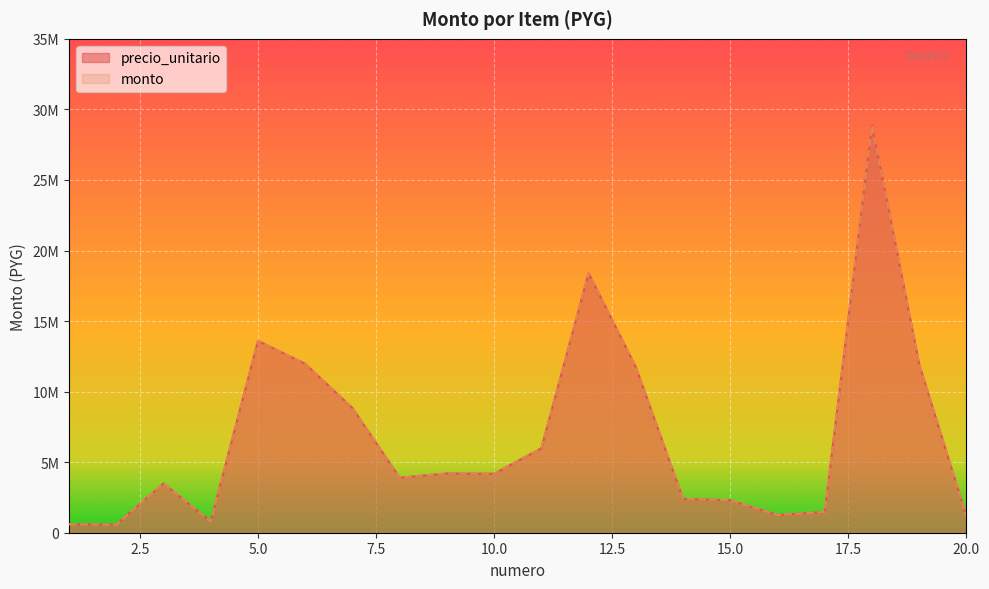

True or false: precio_unitario has a value of 600000 at 1.

True